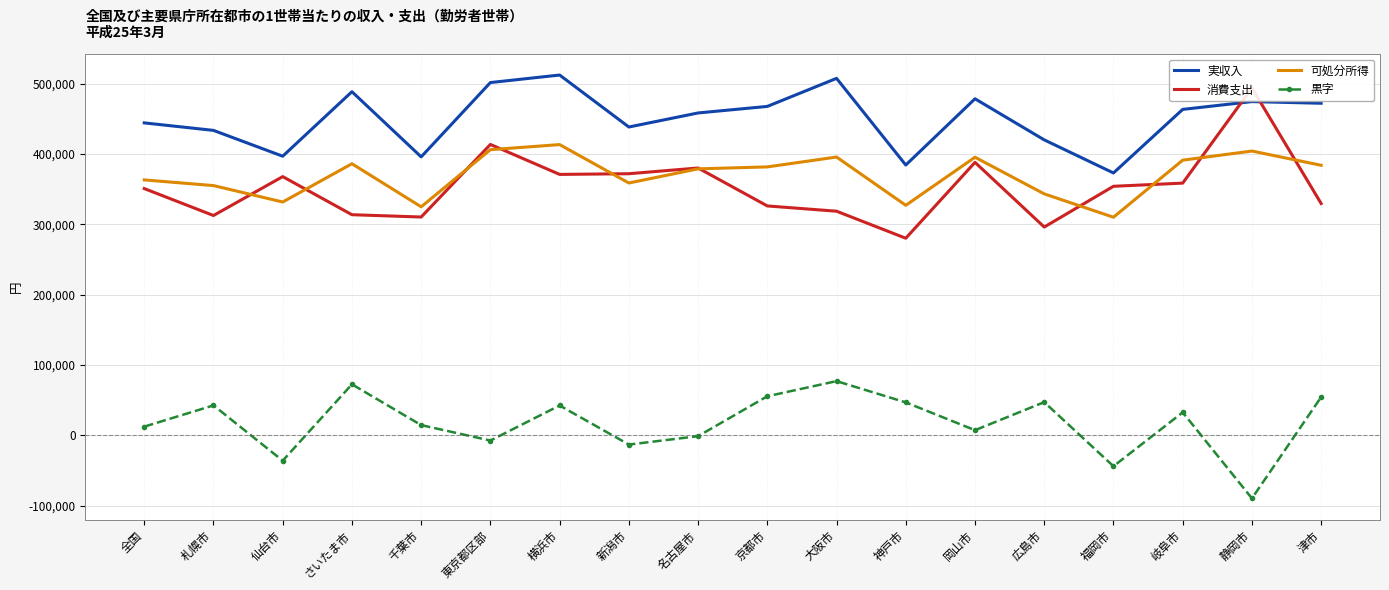

Which series has the widest spread of values?

消費支出